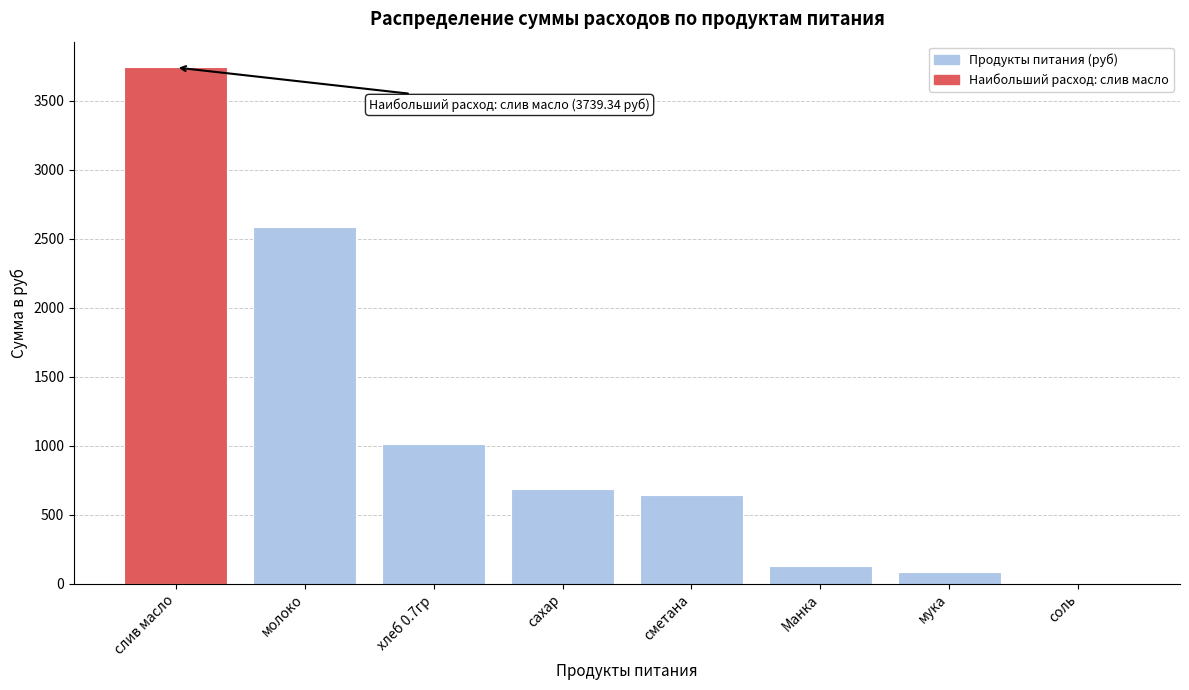

Which category has the highest value across all series?

слив масло